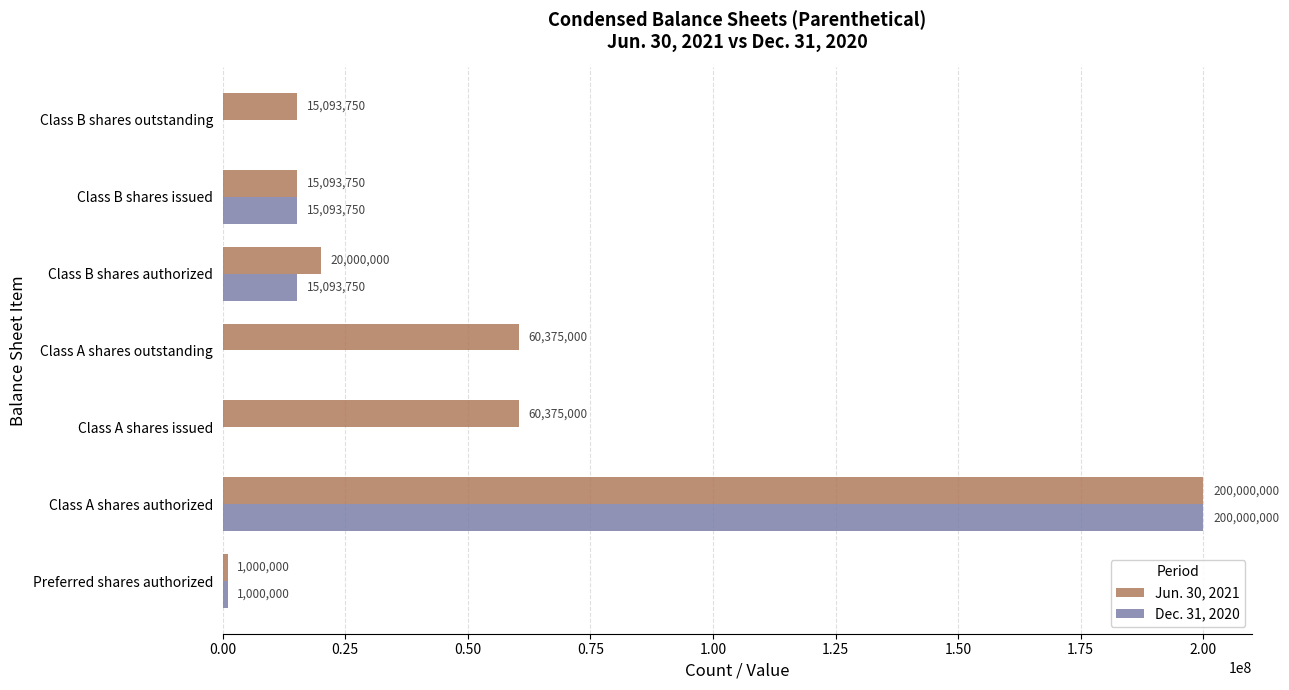

What is the sum of all Jun. 30, 2021 values?

371937500